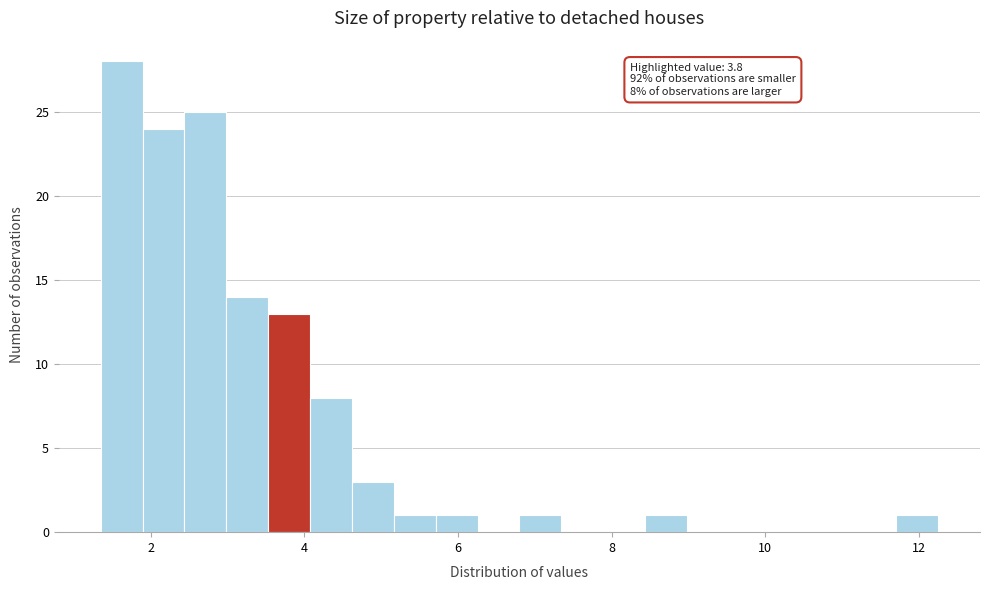

Around what value on the x-axis is the tallest bar? Give the approximate position of its centre, as read against the axis.

1.6